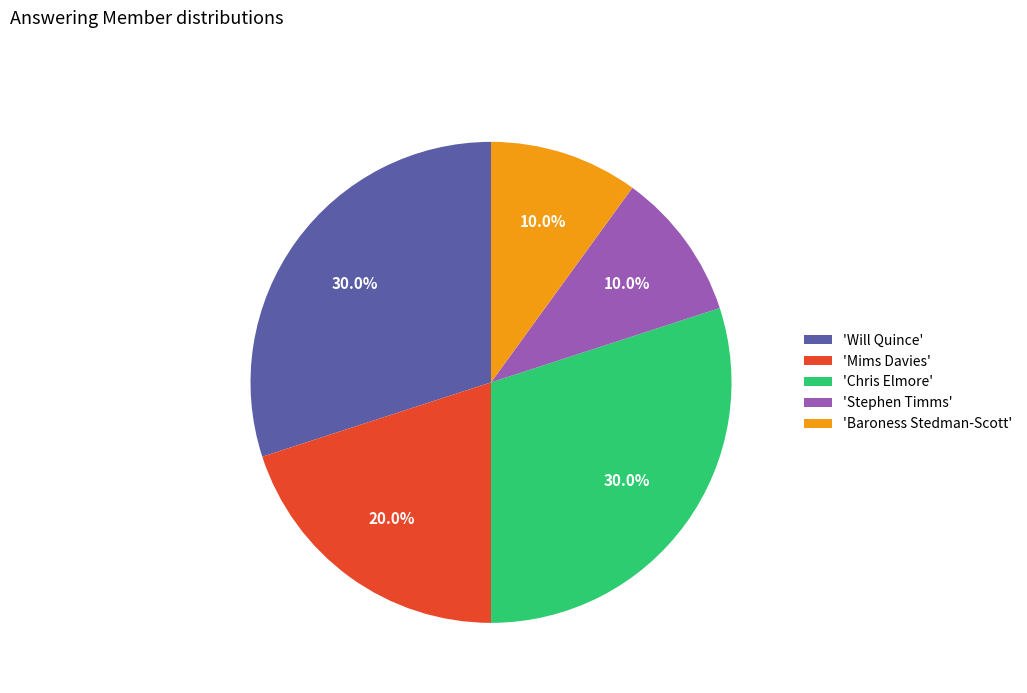

Which has a higher value, 'Chris Elmore' or 'Baroness Stedman-Scott'?

'Chris Elmore'